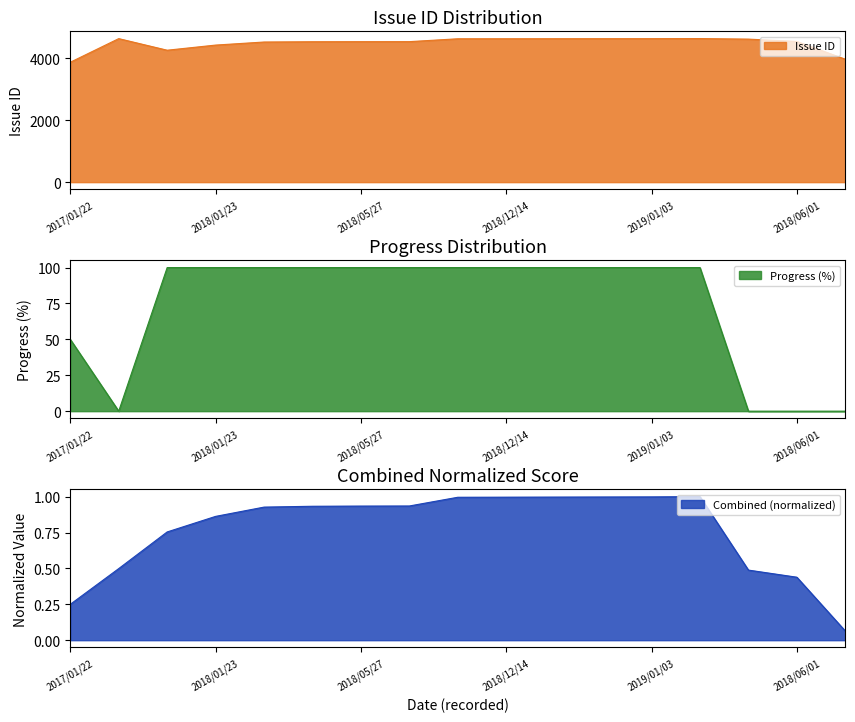

What is the highest value of the Issue ID series?

4644